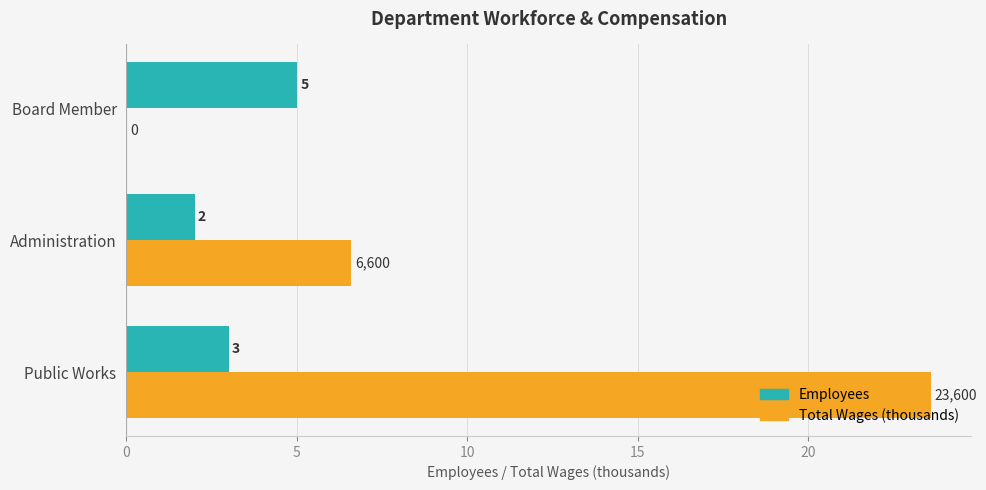

What is the average value of the Total Wages (thousands) series?

10.1